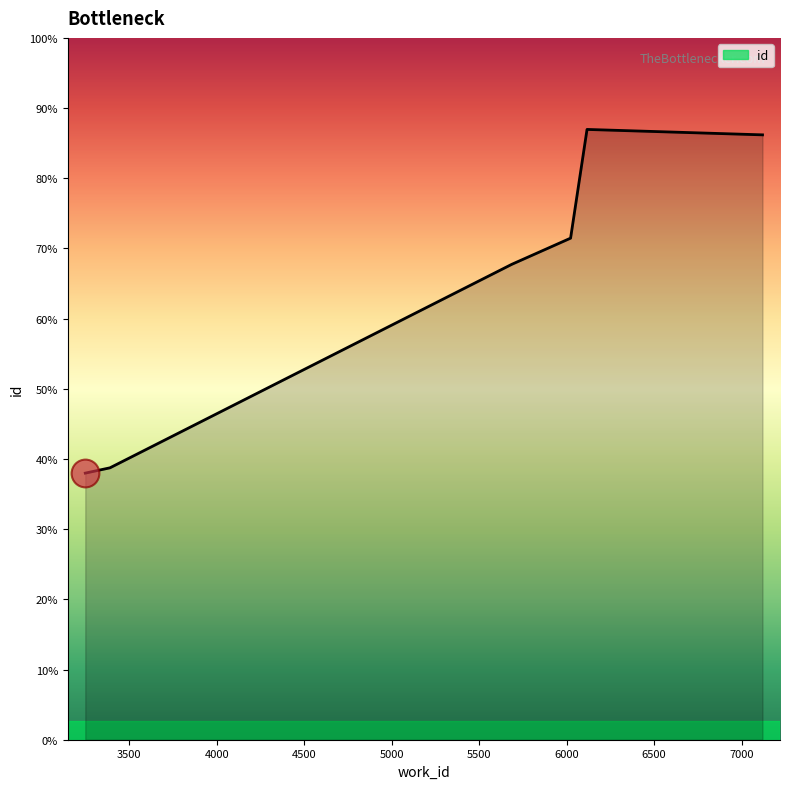

Is this an area chart (filled region under the line)?

Yes